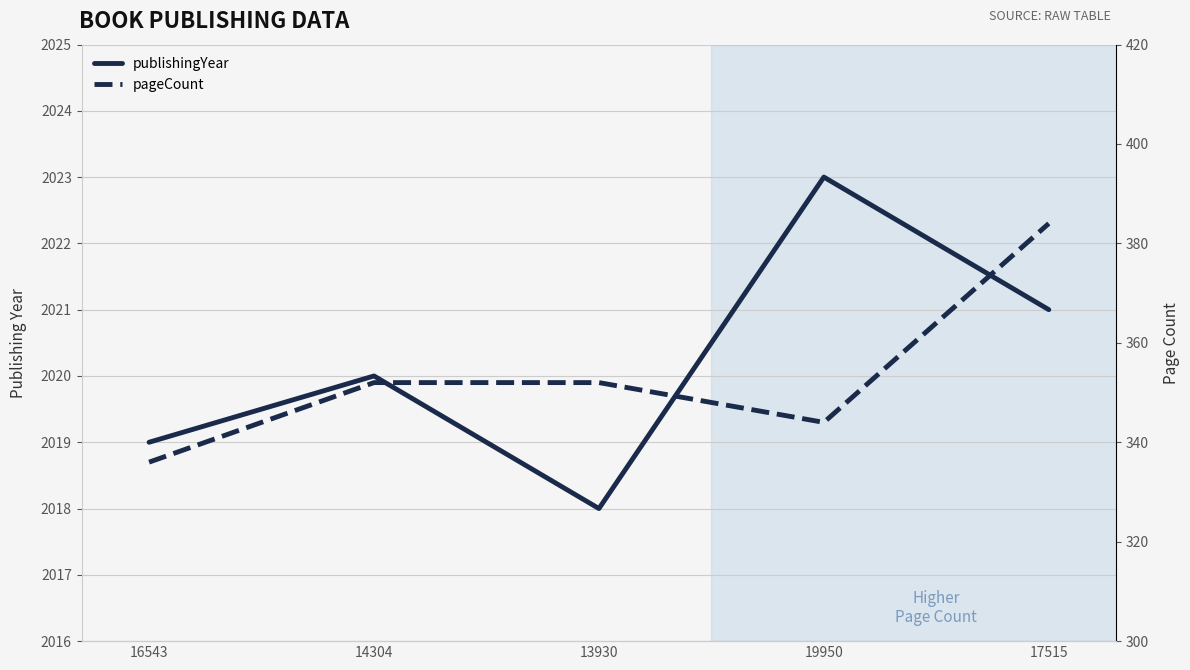

The publishingYear series shows 2023 at 19950. True or false?

True